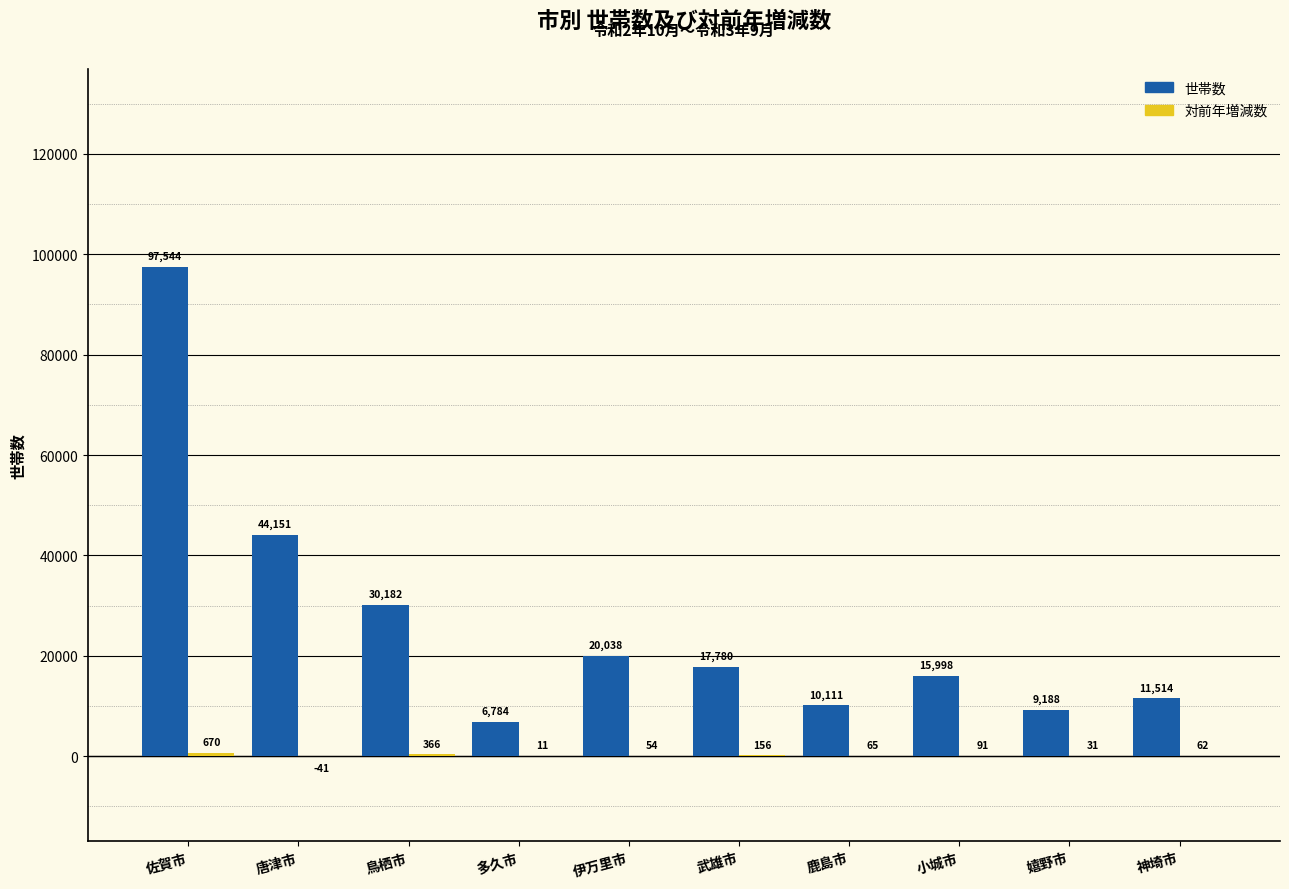

What is the total value across all series at 神埼市?

11576